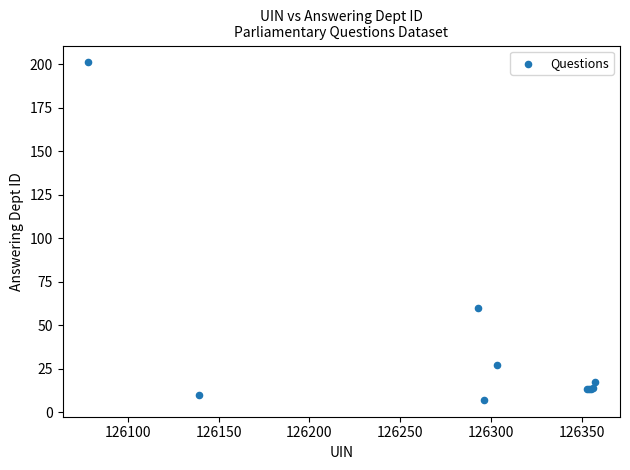

What Y value in the scatter plot is closest to 104?

60